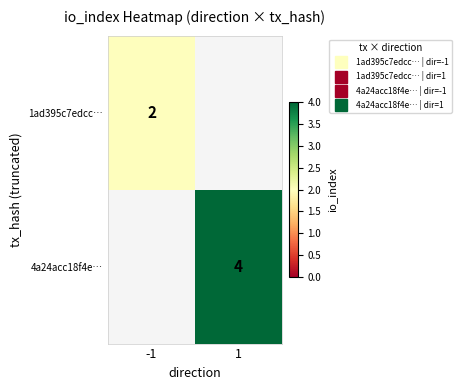

Between -1 and 1, which is larger?

1